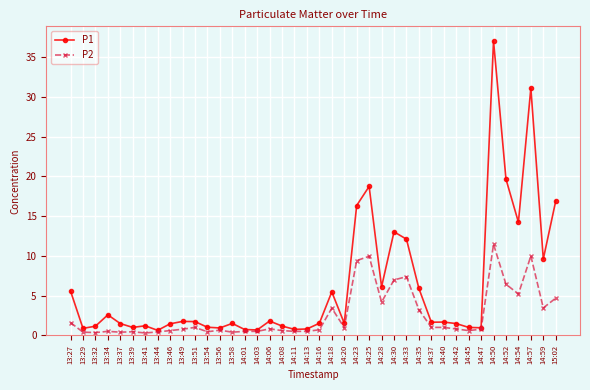

Which series has the widest spread of values?

P1